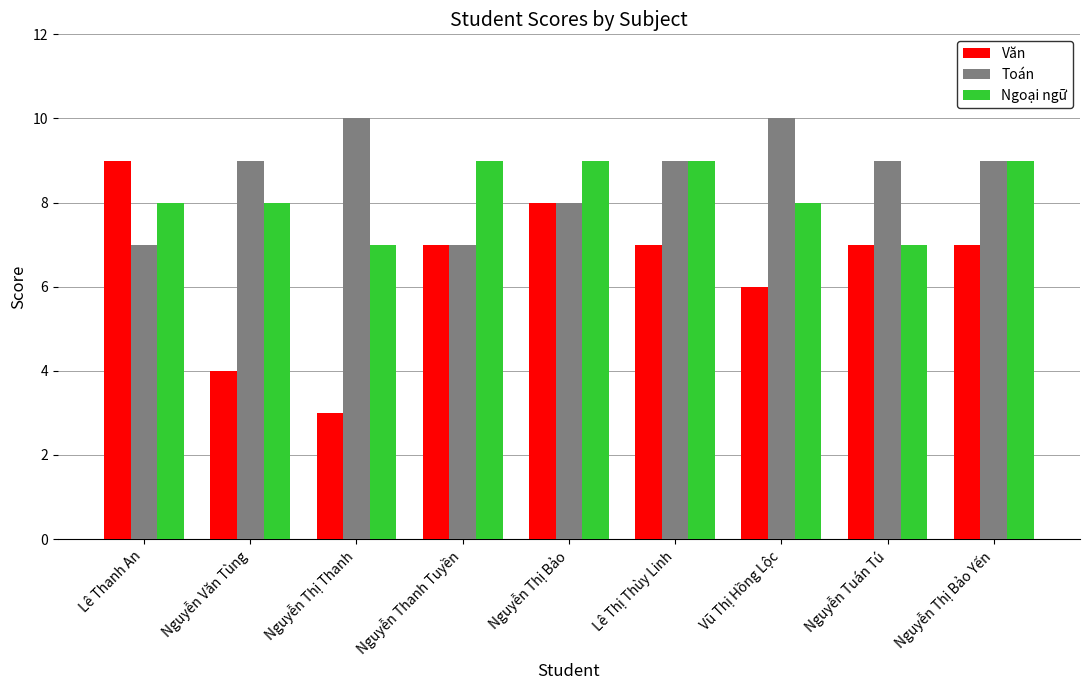

Reading left to right, list all the values displayed in this chart.

Văn: Lê Thanh An=9	Nguyễn Văn Tùng=4	Nguyễn Thị Thanh=3	Nguyễn Thanh Tuyền=7	Nguyễn Thị Bảo=8	Lê Thị Thùy Linh=7	Vũ Thị Hồng Lộc=6	Nguyễn Tuán Tú=7	Nguyễn Thị Bảo Yến=7
Toán: Lê Thanh An=7	Nguyễn Văn Tùng=9	Nguyễn Thị Thanh=10	Nguyễn Thanh Tuyền=7	Nguyễn Thị Bảo=8	Lê Thị Thùy Linh=9	Vũ Thị Hồng Lộc=10	Nguyễn Tuán Tú=9	Nguyễn Thị Bảo Yến=9
Ngoại ngữ: Lê Thanh An=8	Nguyễn Văn Tùng=8	Nguyễn Thị Thanh=7	Nguyễn Thanh Tuyền=9	Nguyễn Thị Bảo=9	Lê Thị Thùy Linh=9	Vũ Thị Hồng Lộc=8	Nguyễn Tuán Tú=7	Nguyễn Thị Bảo Yến=9